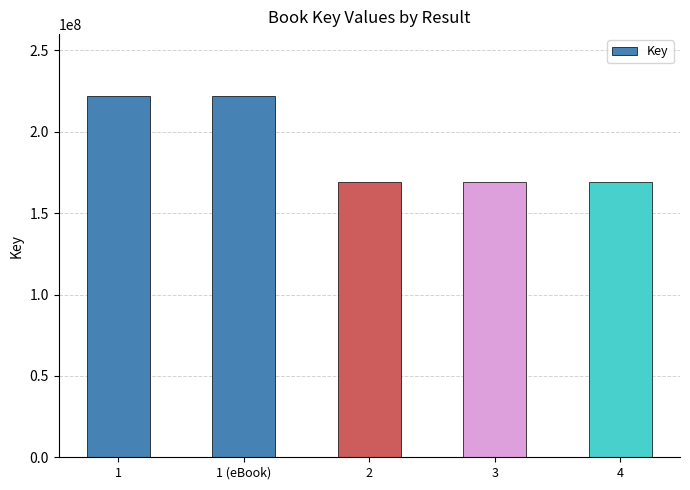

What is the value of the 4th bar from the left?

169102281